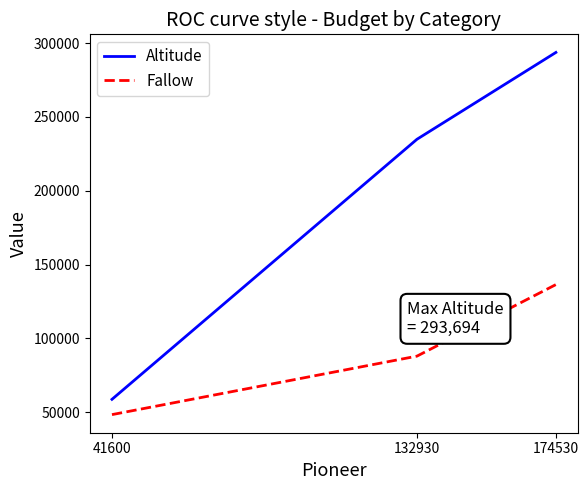

Where is Altitude nearest to the value 176245?

132930